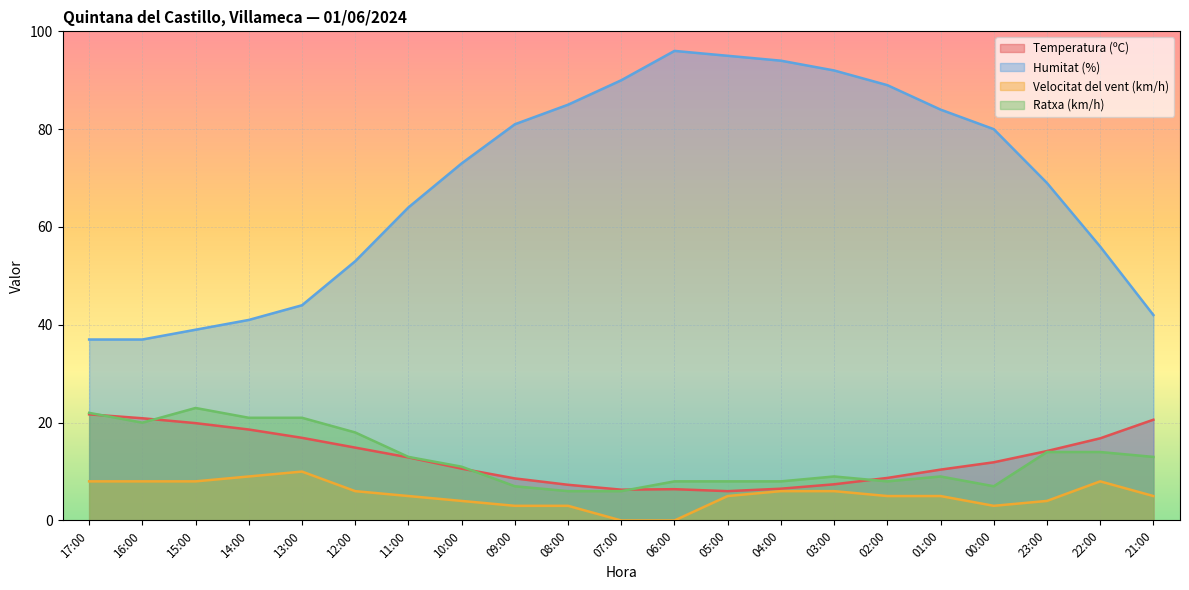

What is the difference between the second highest and minimum values in the Humitat (%) series?

58.0